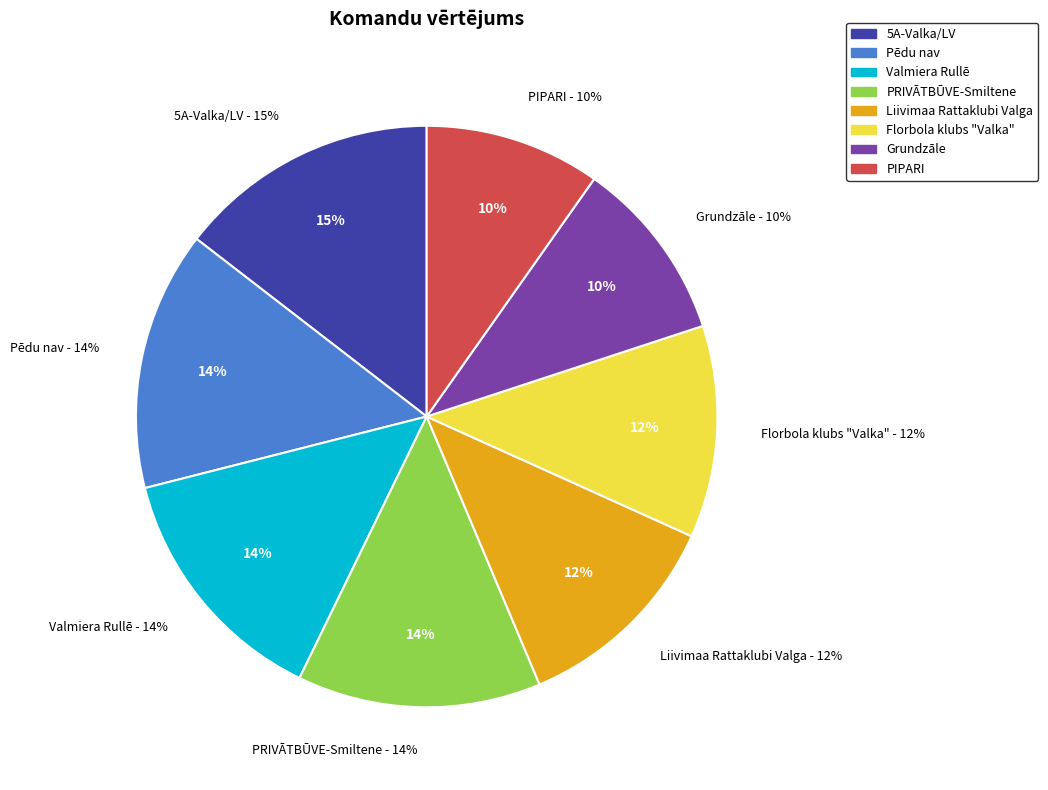

What percentage is NOT represented by Florbola klubs "Valka"?

88.2%